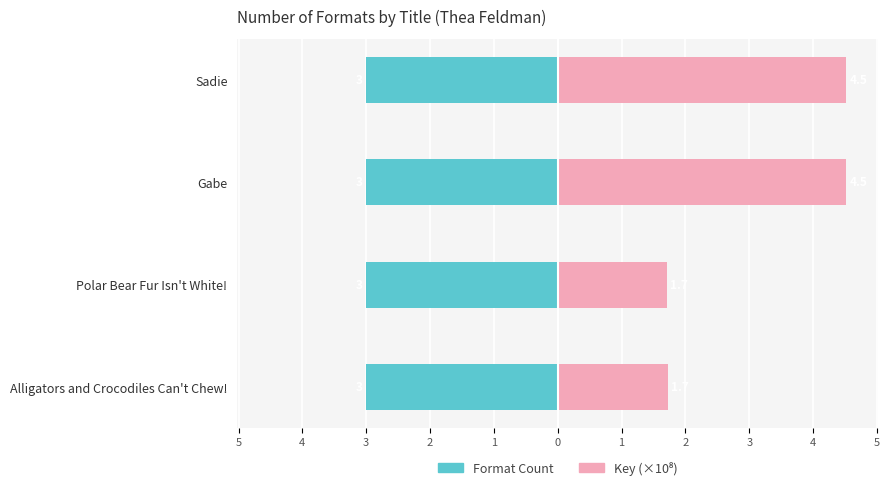

How many bars are there in total?

8